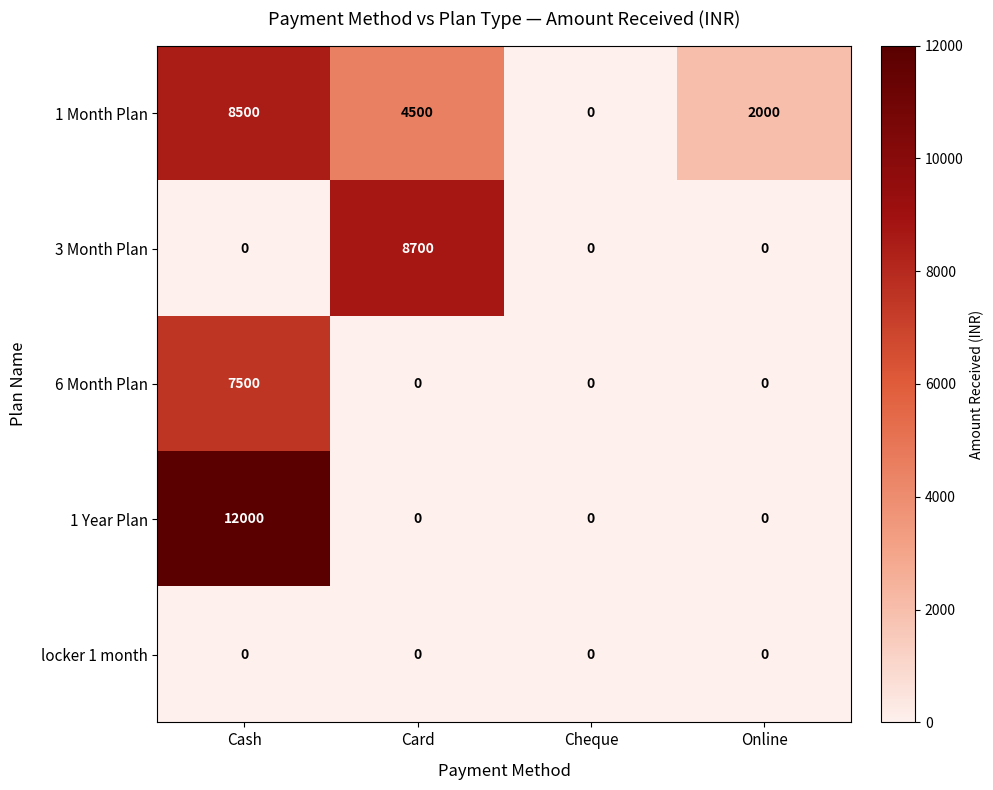

What is the sum of the 3 Month Plan values at Card and Cheque?

8700